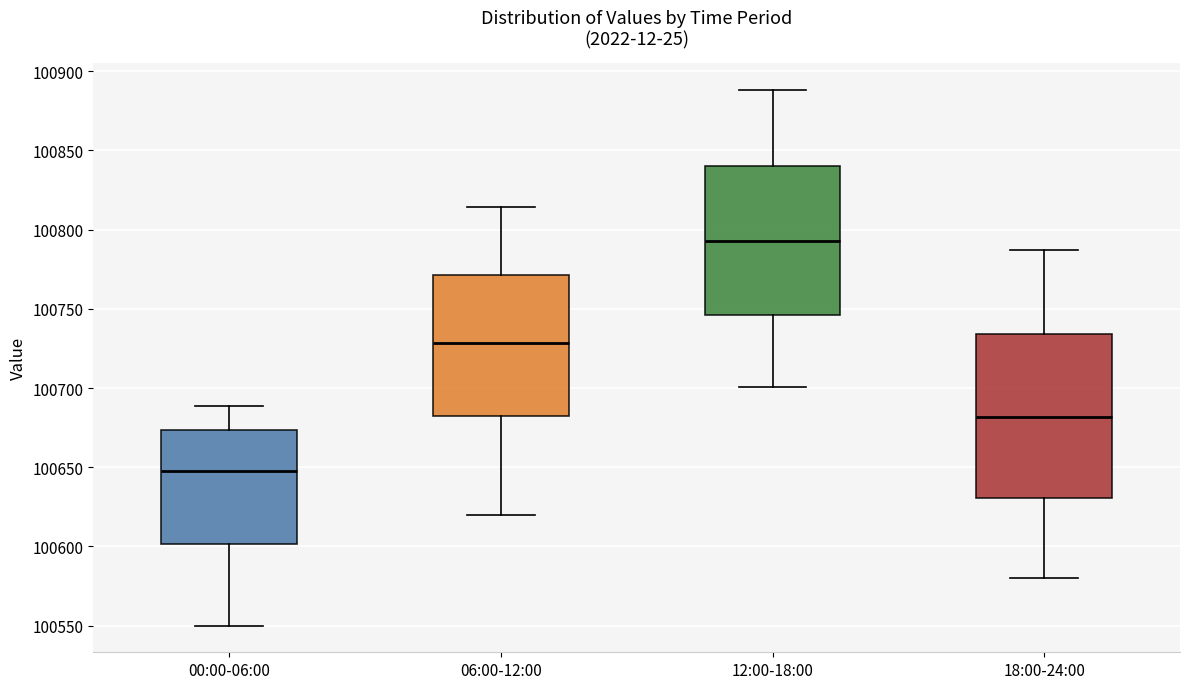

Which box is the tallest, from its lower edge to its upper edge?

18:00-24:00